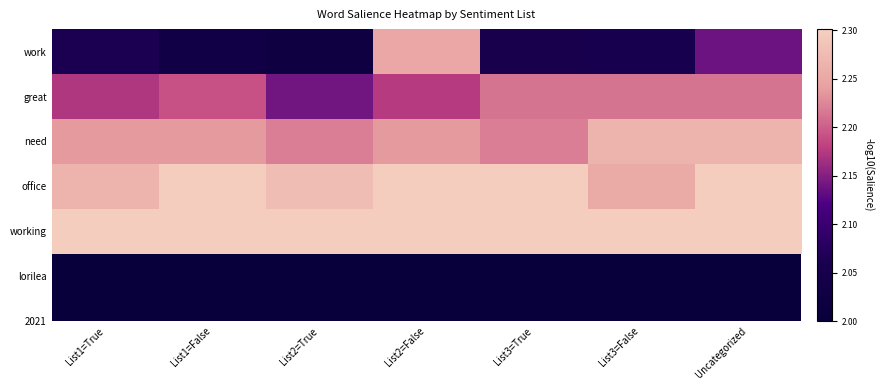

What is the spread (max minus min) of values at List2=False?

0.1